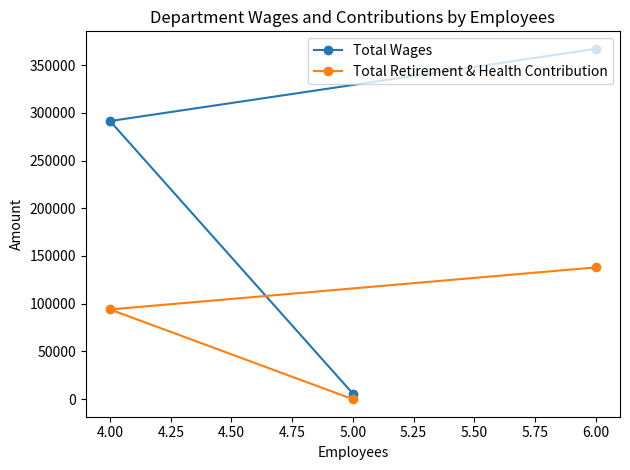

What is the maximum value for Total Retirement & Health Contribution?

138052